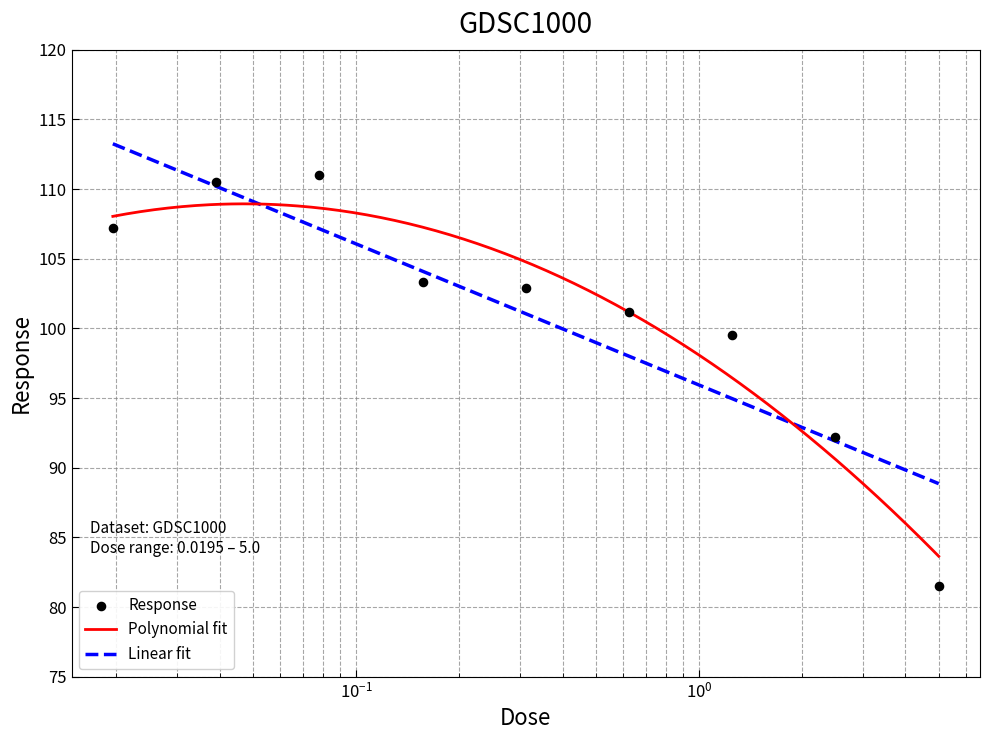

What is the change in value from 0.3125 to 5.0?

-21.4